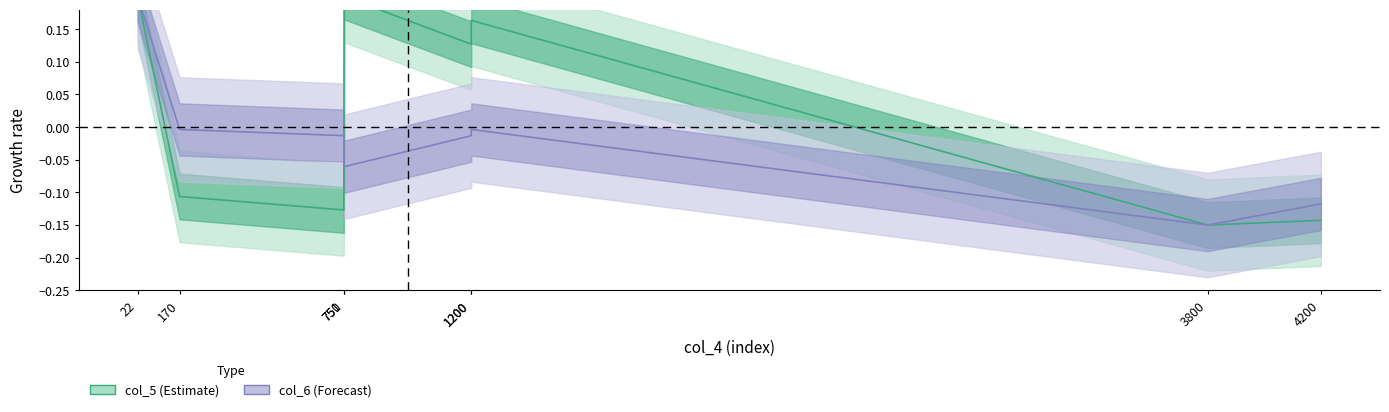

What is the smallest value displayed?

-0.1